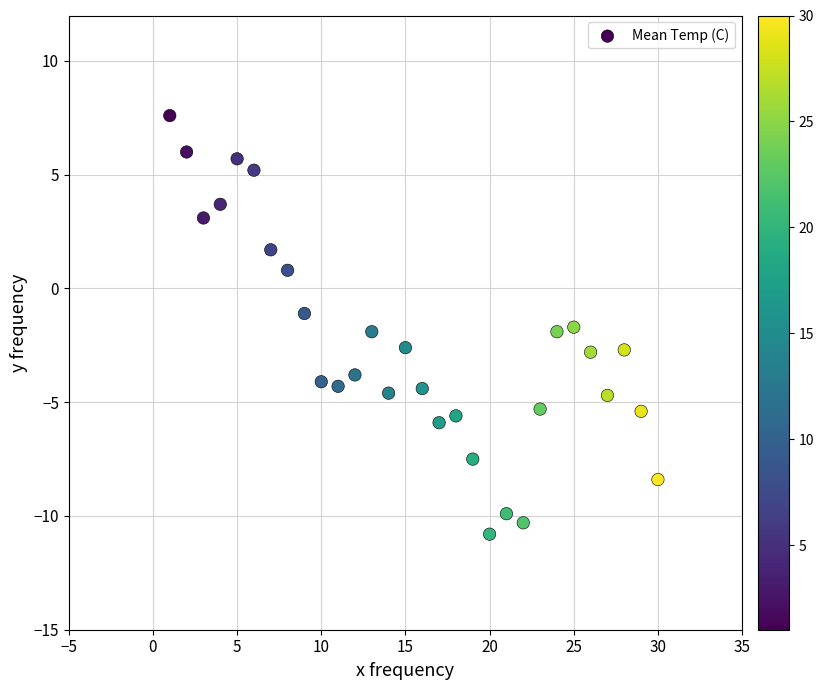

What is the range of Y values (max minus min)?

18.4